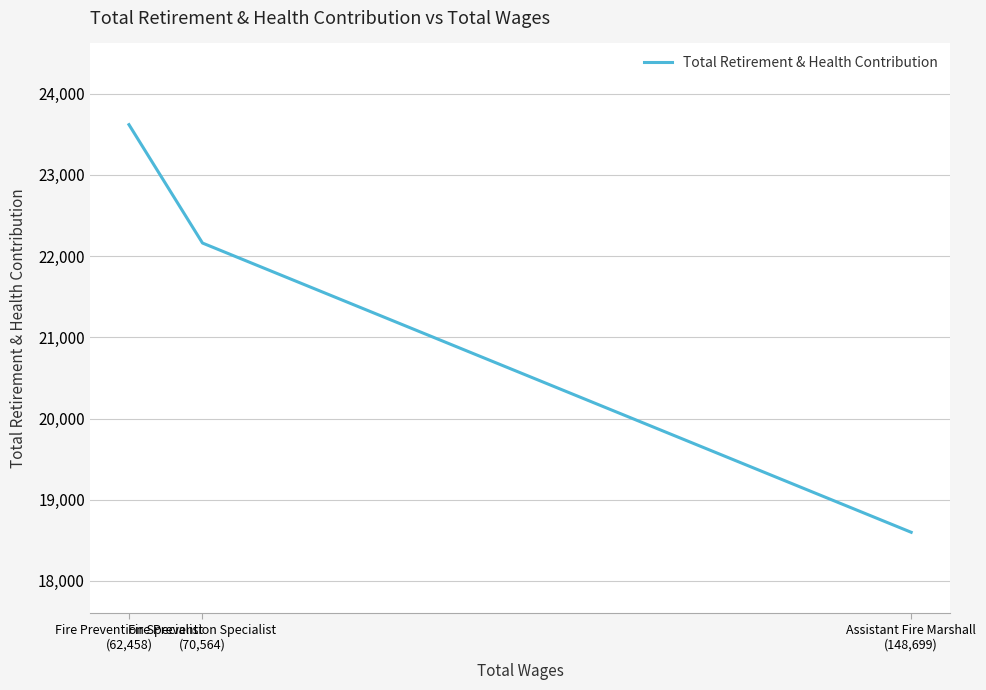

Rank the categories by value from highest to lowest.

Fire Prevention Specialist
(62,458), Fire Prevention Specialist
(70,564), Assistant Fire Marshall
(148,699)